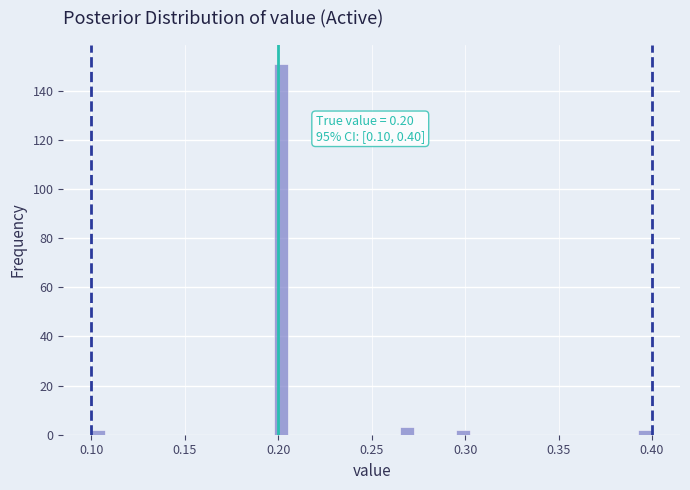

Read against the x-axis, roughly where is the centre of the tallest bar?

0.200